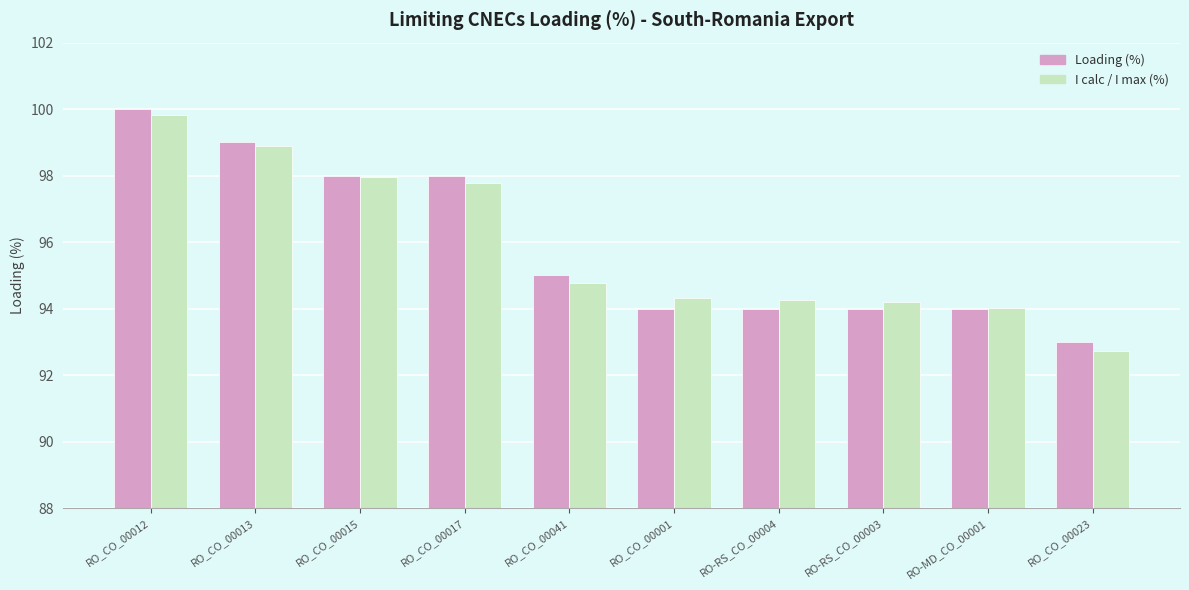

Which series has the widest spread of values?

I calc / I max (%)